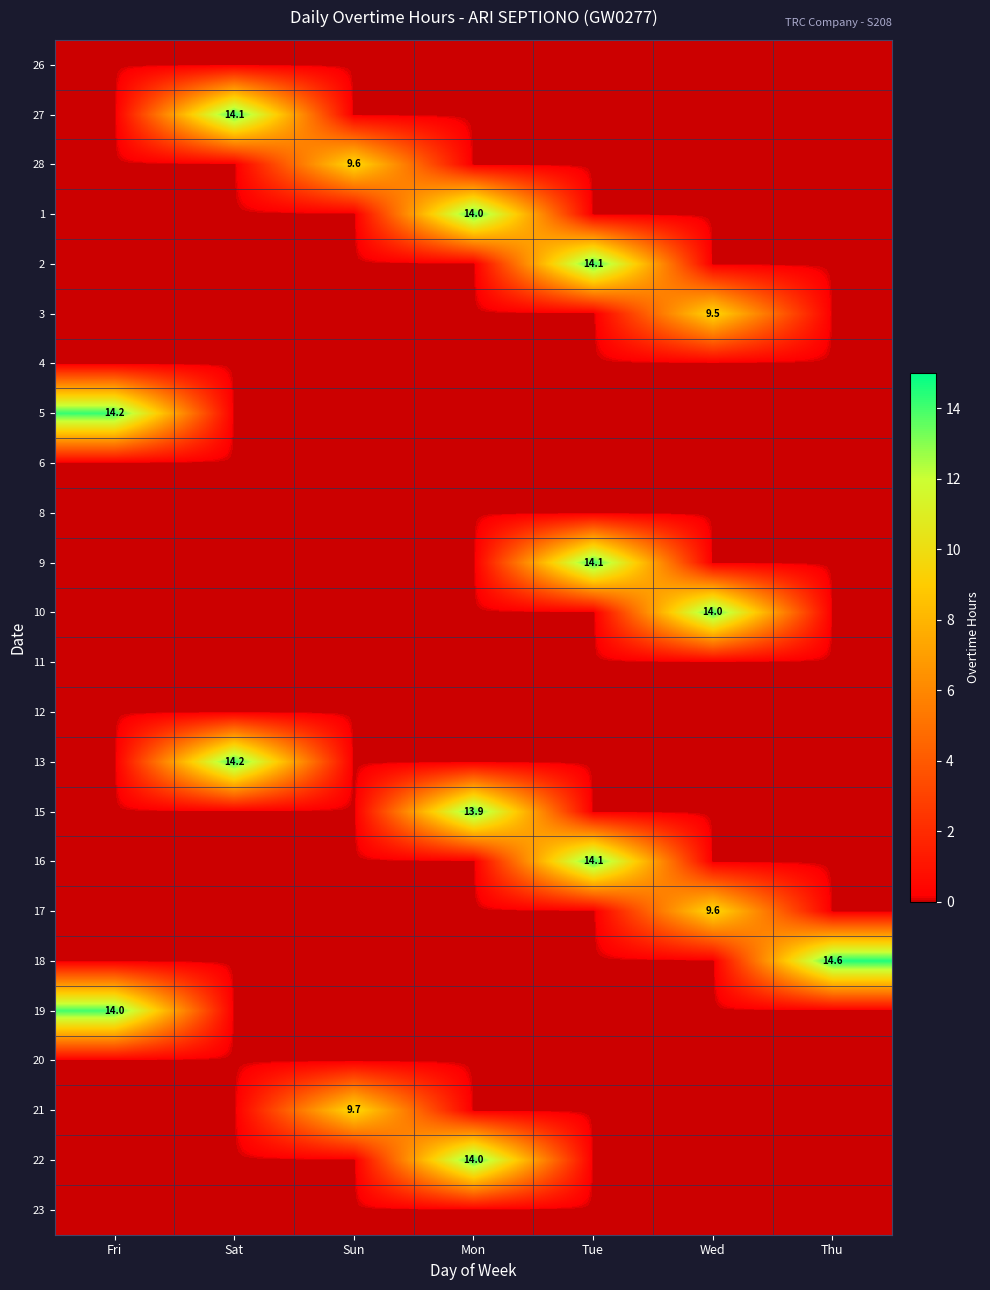

What is the maximum value shown in the chart?

14.6